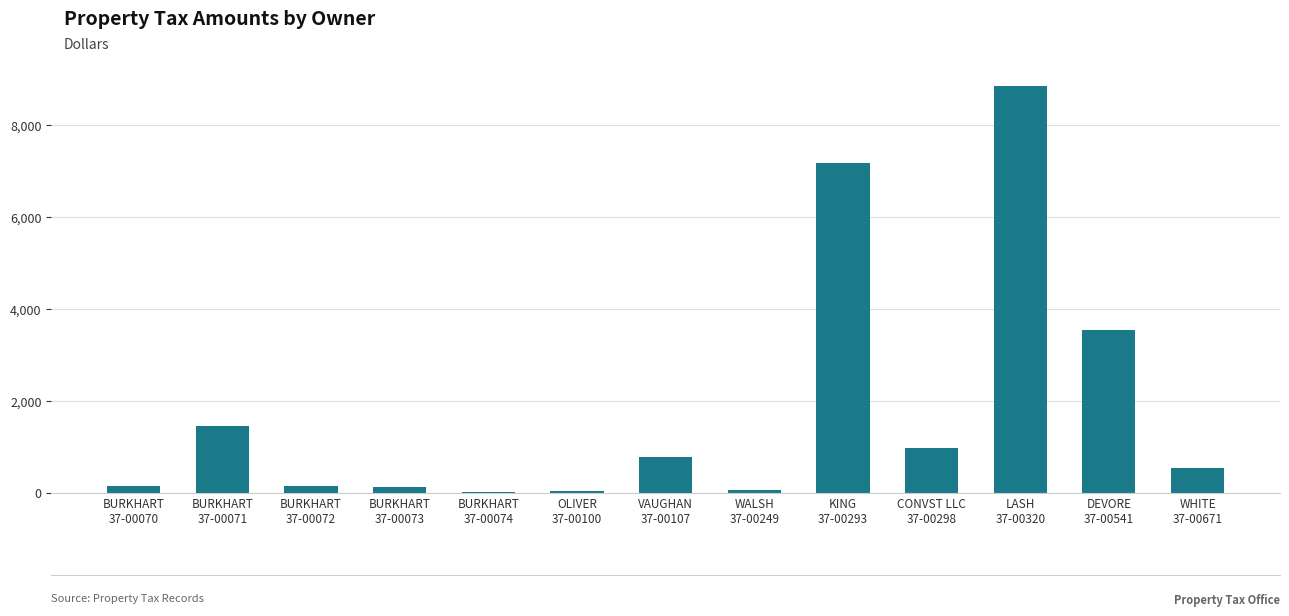

How many data points are above 534?

7